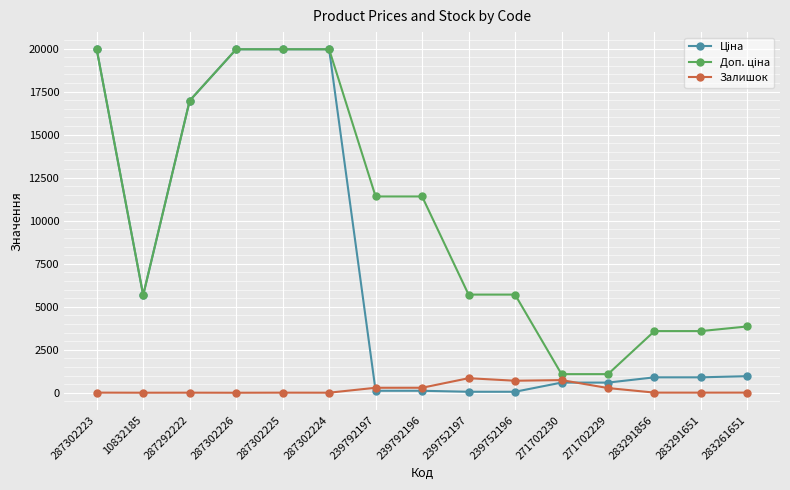

At how many categories does at least one series exceed 19116?

4